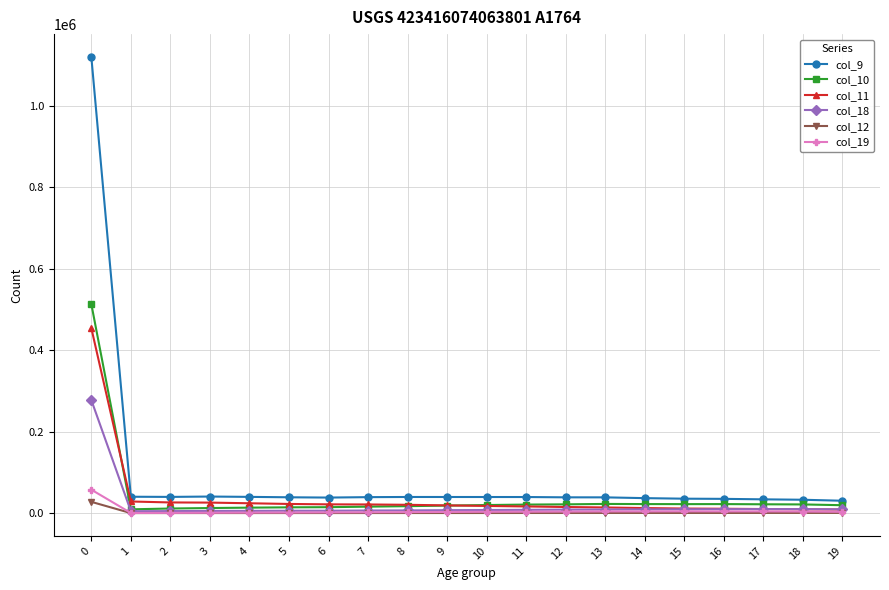

True or false: col_9 and col_19 intersect in this chart.

False